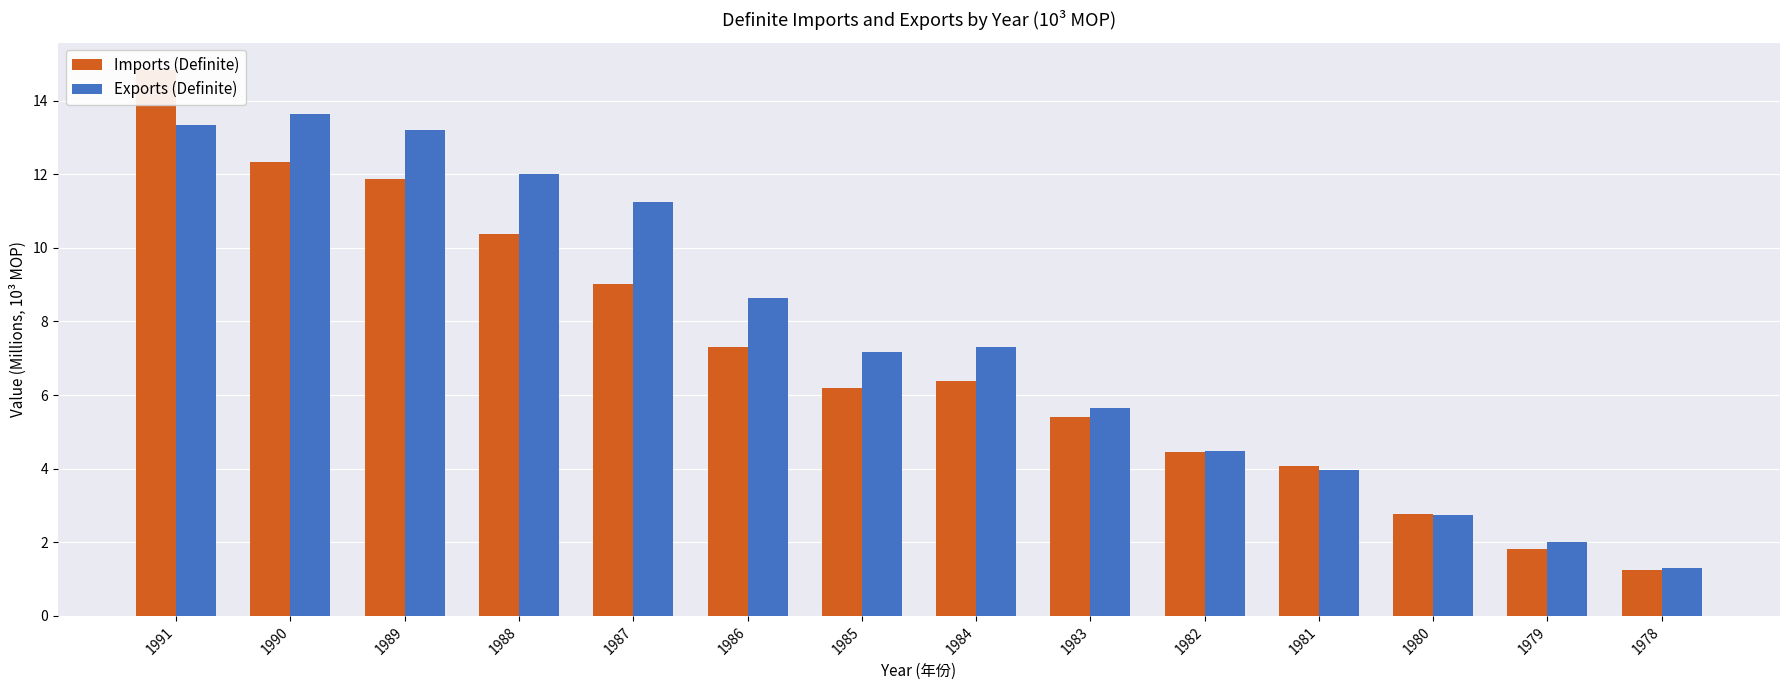

What are all the series names shown in the legend?

Imports (Definite), Exports (Definite)